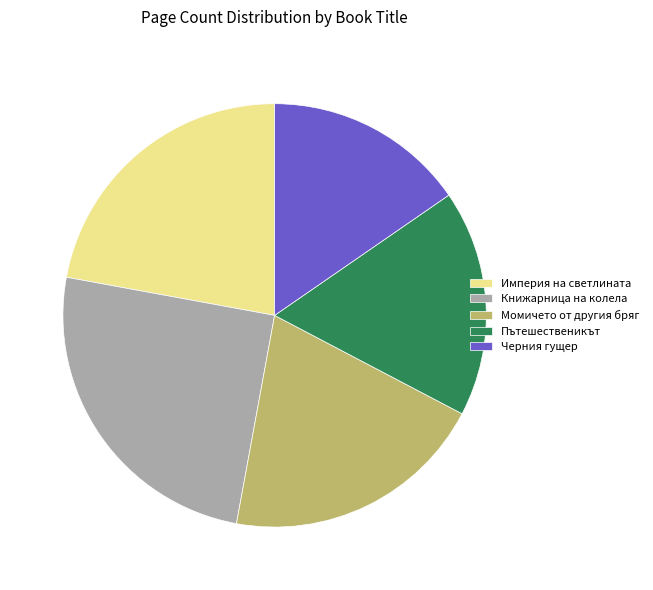

Is there a majority slice in this chart?

No